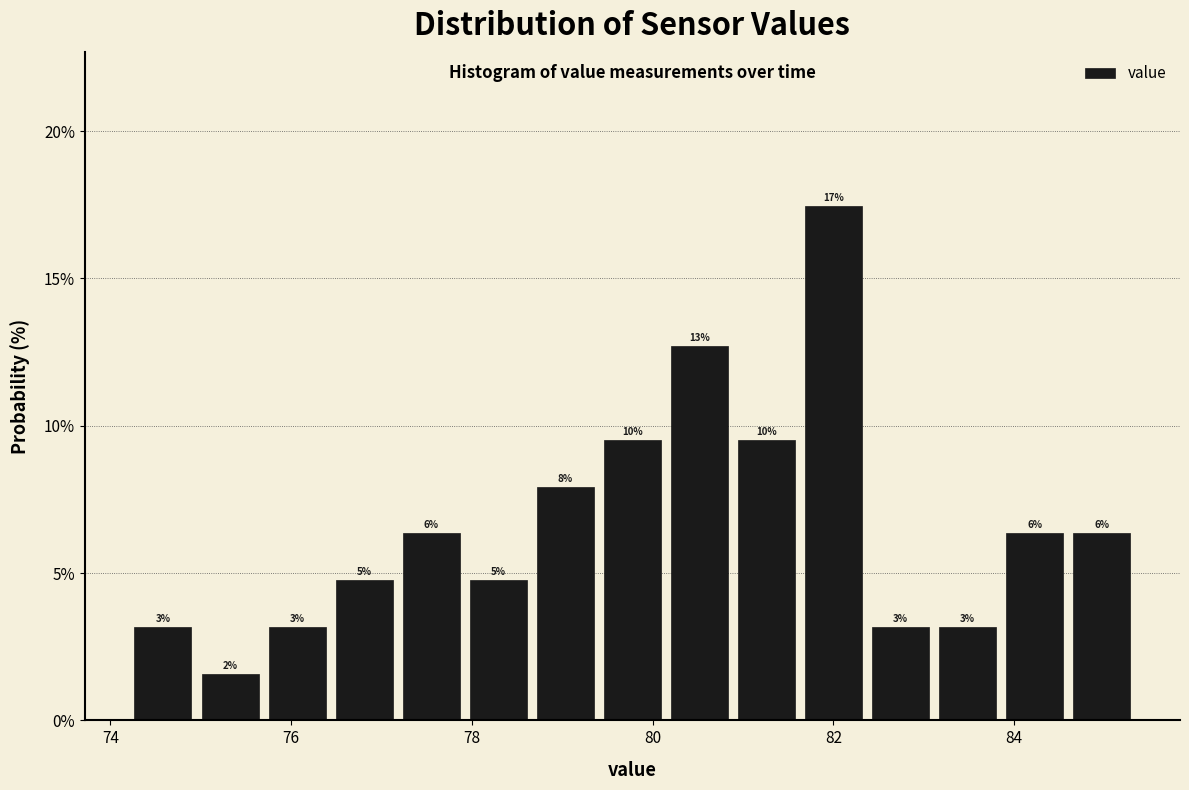

Around what value on the x-axis is the tallest bar? Give the approximate position of its centre, as read against the axis.

82.0